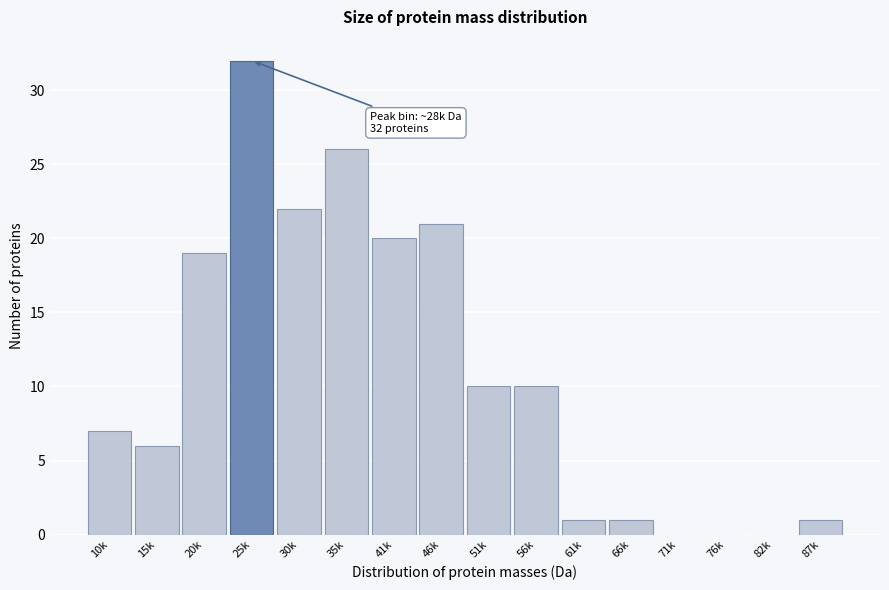

Reading left to right, list all the values displayed in this chart.

10k=7	15k=6	20k=19	25k=32	30k=22	35k=26	41k=20	46k=21	51k=10	56k=10	61k=1	66k=1	71k=0	76k=0	82k=0	87k=1